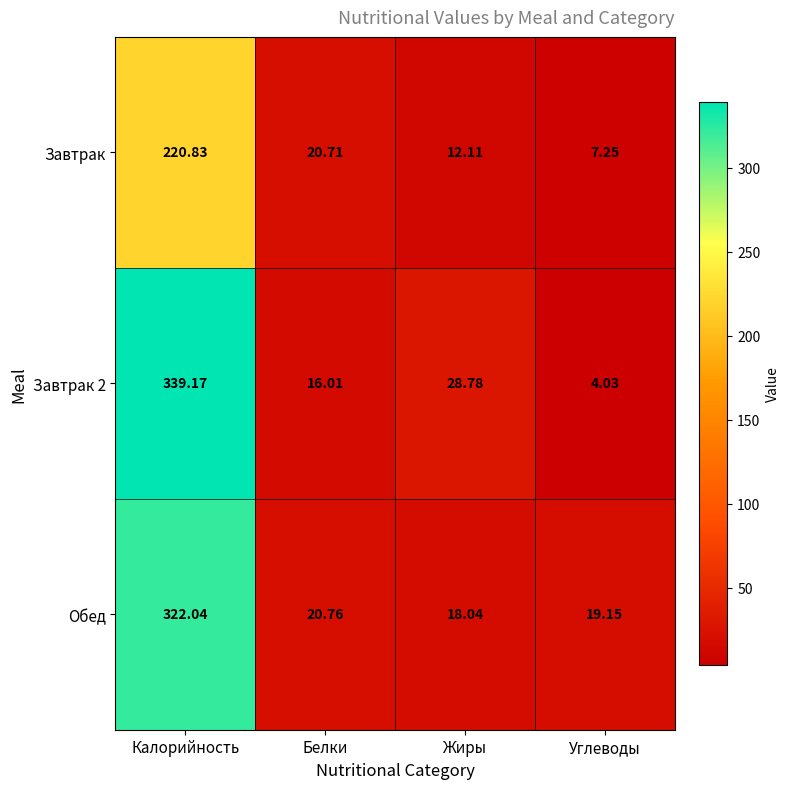

At which category is the sum across all series the highest?

Калорийность